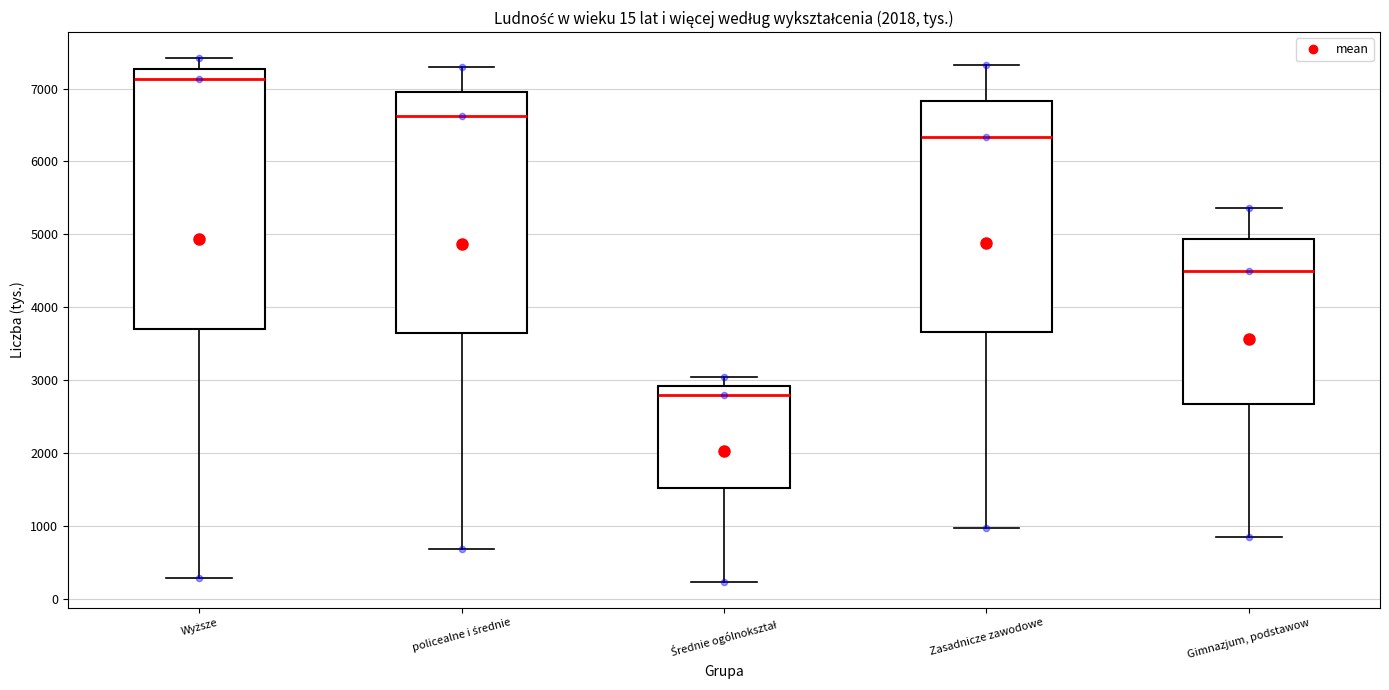

Comparing the boxes themselves (not the whiskers), which one is the tallest?

Wyższe